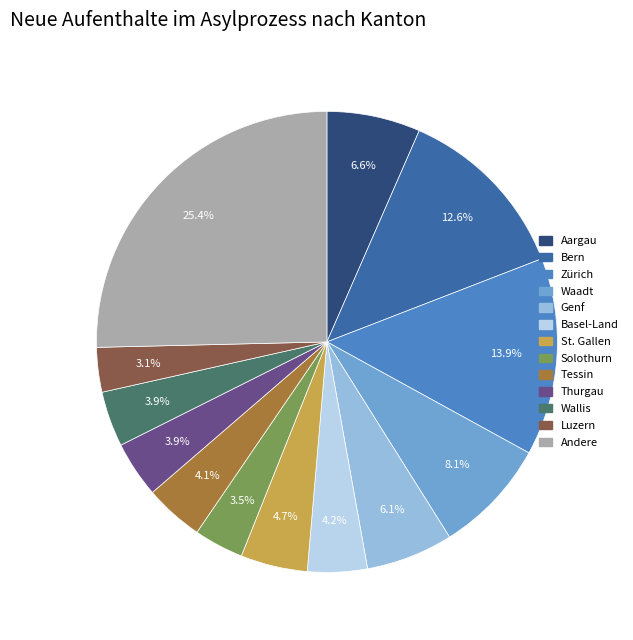

The Wallis slice represents 4% of the pie. True or false?

True